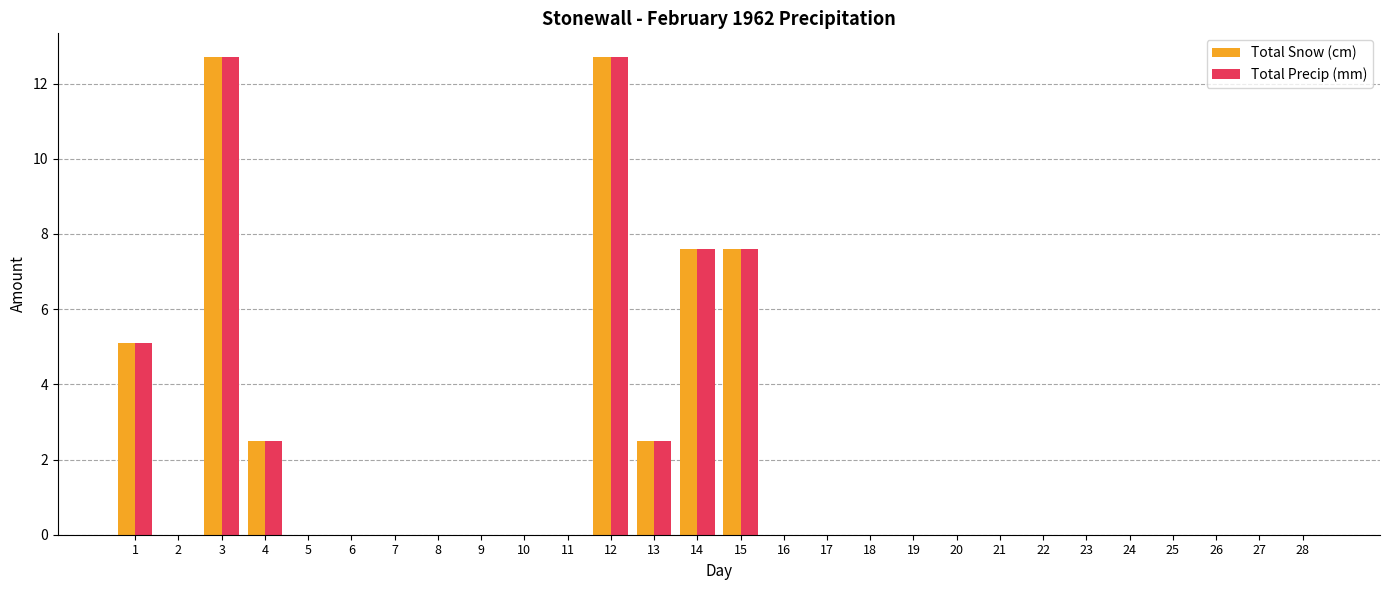

What is the sum of all Total Snow (cm) values?

50.7